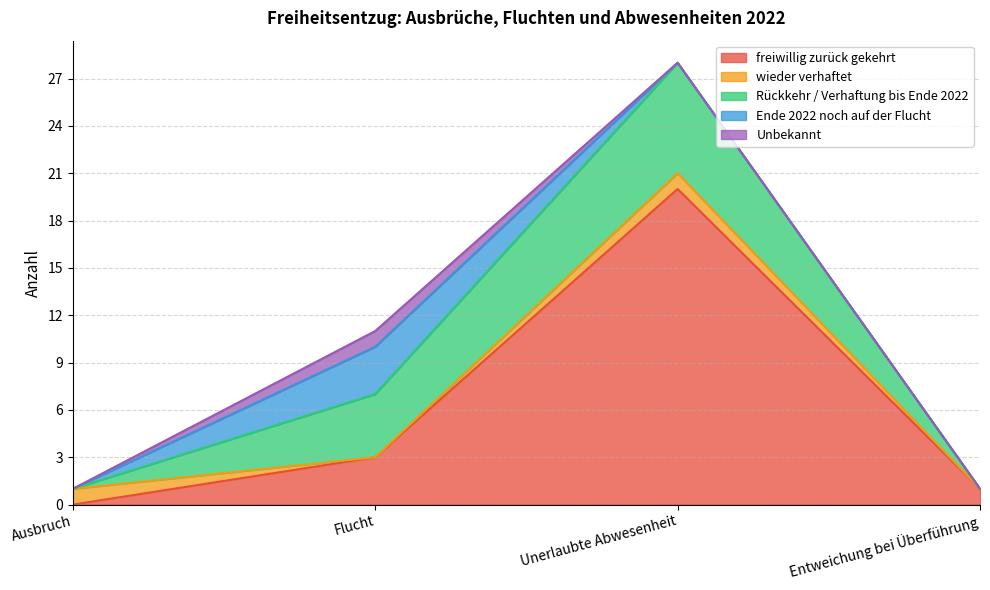

Reading left to right, what are all the values shown in this chart?

freiwillig zurück gekehrt: Ausbruch=0	Flucht=3	Unerlaubte Abwesenheit=20	Entweichung bei Überführung=1
wieder verhaftet: Ausbruch=1	Flucht=0	Unerlaubte Abwesenheit=1	Entweichung bei Überführung=0
Rückkehr / Verhaftung bis Ende 2022: Ausbruch=0	Flucht=4	Unerlaubte Abwesenheit=7	Entweichung bei Überführung=0
Ende 2022 noch auf der Flucht: Ausbruch=0	Flucht=3	Unerlaubte Abwesenheit=0	Entweichung bei Überführung=0
Unbekannt: Ausbruch=0	Flucht=1	Unerlaubte Abwesenheit=0	Entweichung bei Überführung=0